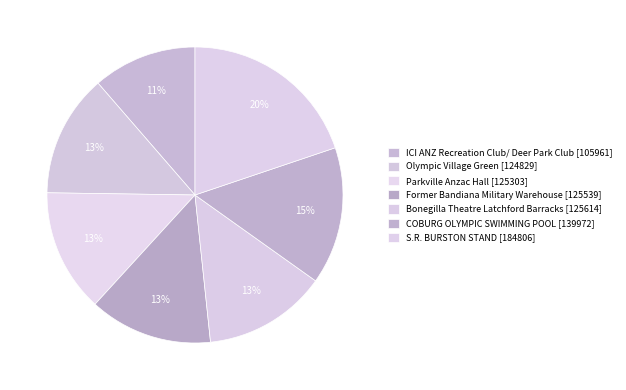

What percentage is NOT represented by Former Bandiana Military Warehouse?

86.5%